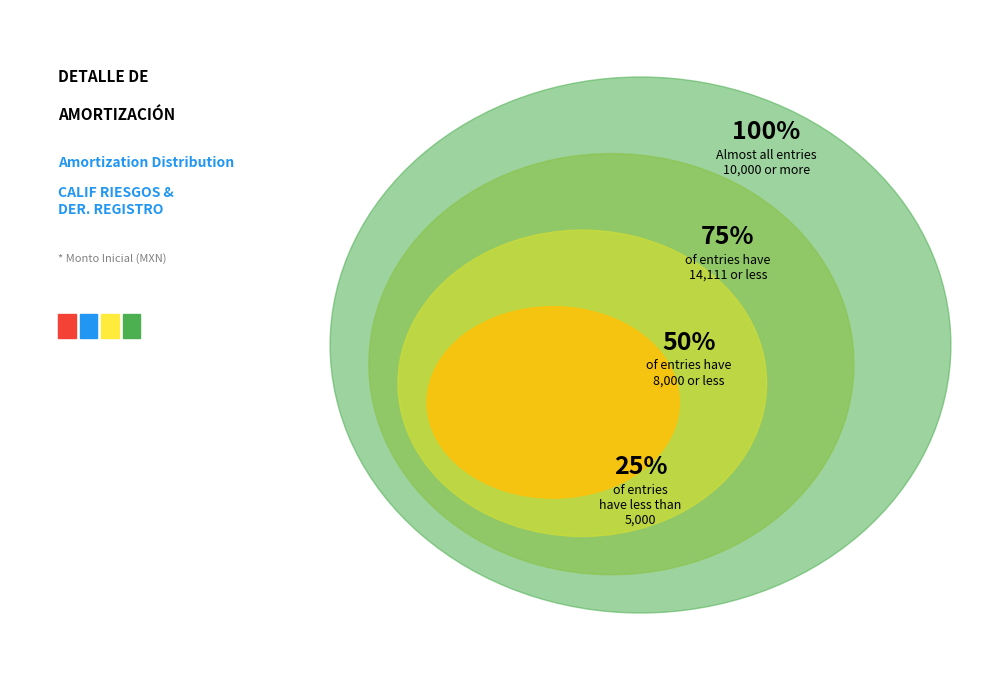

Is the sum of DER. REGISTRO and CALIF RIESGOS greater than half?

Yes